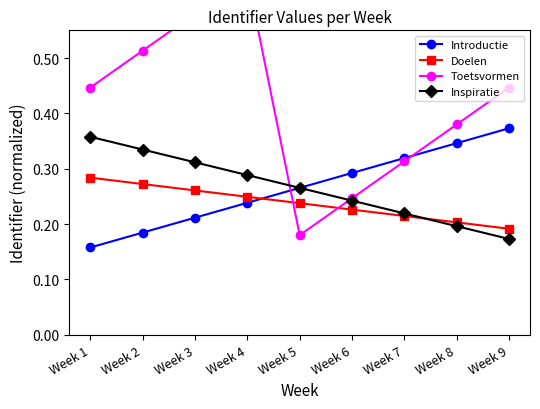

Reading left to right, list all the values displayed in this chart.

Introductie: 0.2	0.2	0.2	0.2	0.3	0.3	0.3	0.3	0.4
Doelen: 0.3	0.3	0.3	0.2	0.2	0.2	0.2	0.2	0.2
Toetsvormen: 0.4	0.5	0.6	0.6	0.2	0.2	0.3	0.4	0.4
Inspiratie: 0.4	0.3	0.3	0.3	0.3	0.2	0.2	0.2	0.2